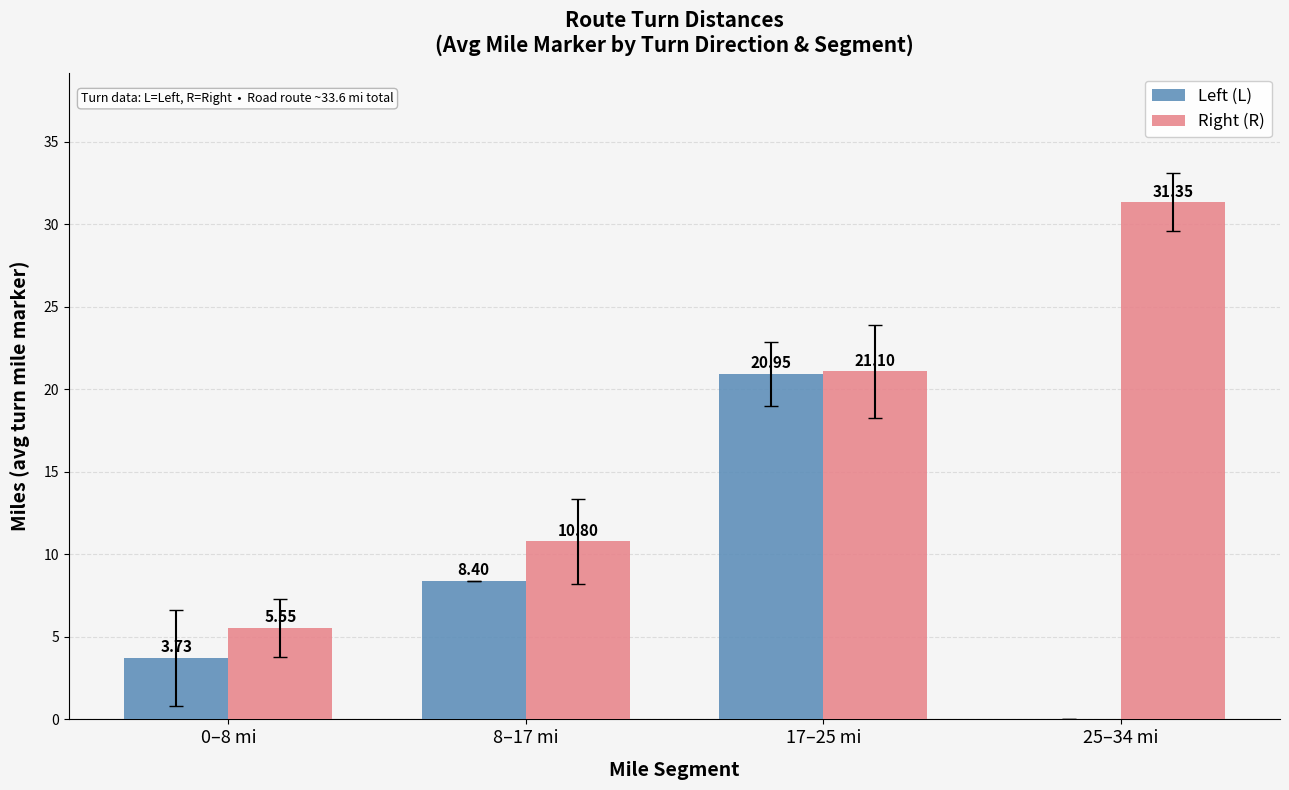

Which series changed the most between 0–8 mi and 8–17 mi?

Right (R)